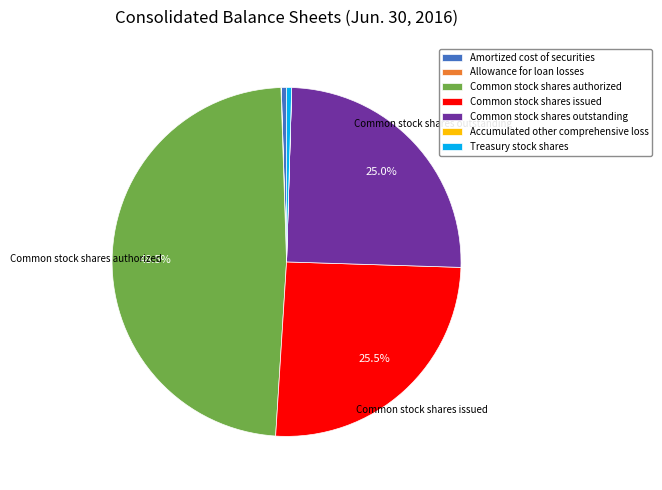

Is there any slice that represents more than half of the pie?

No